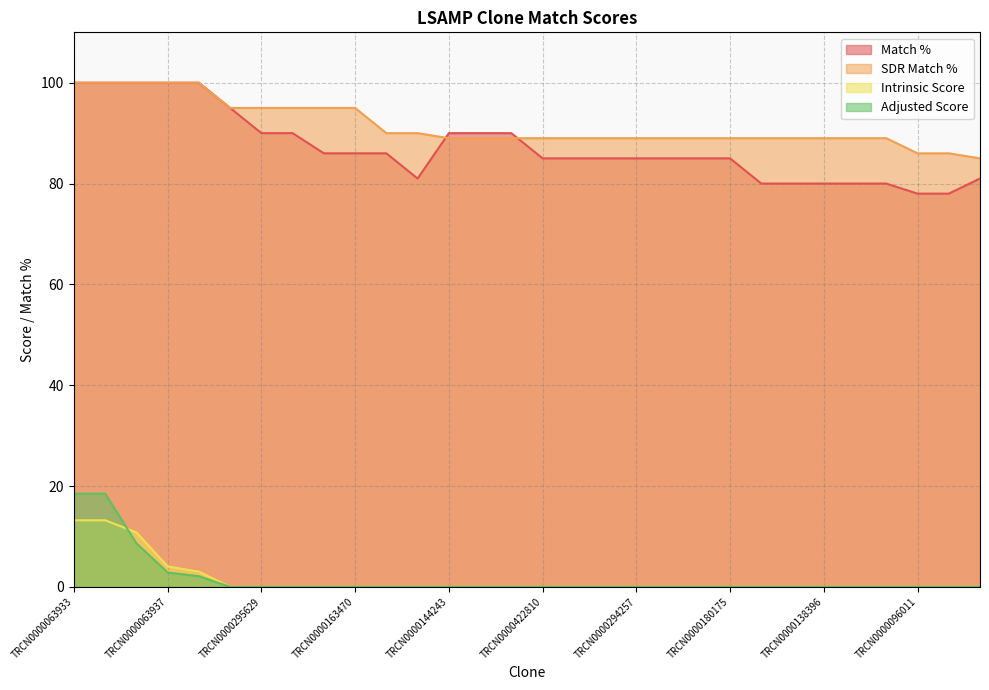

True or false: Adjusted Score and Match % intersect in this chart.

False